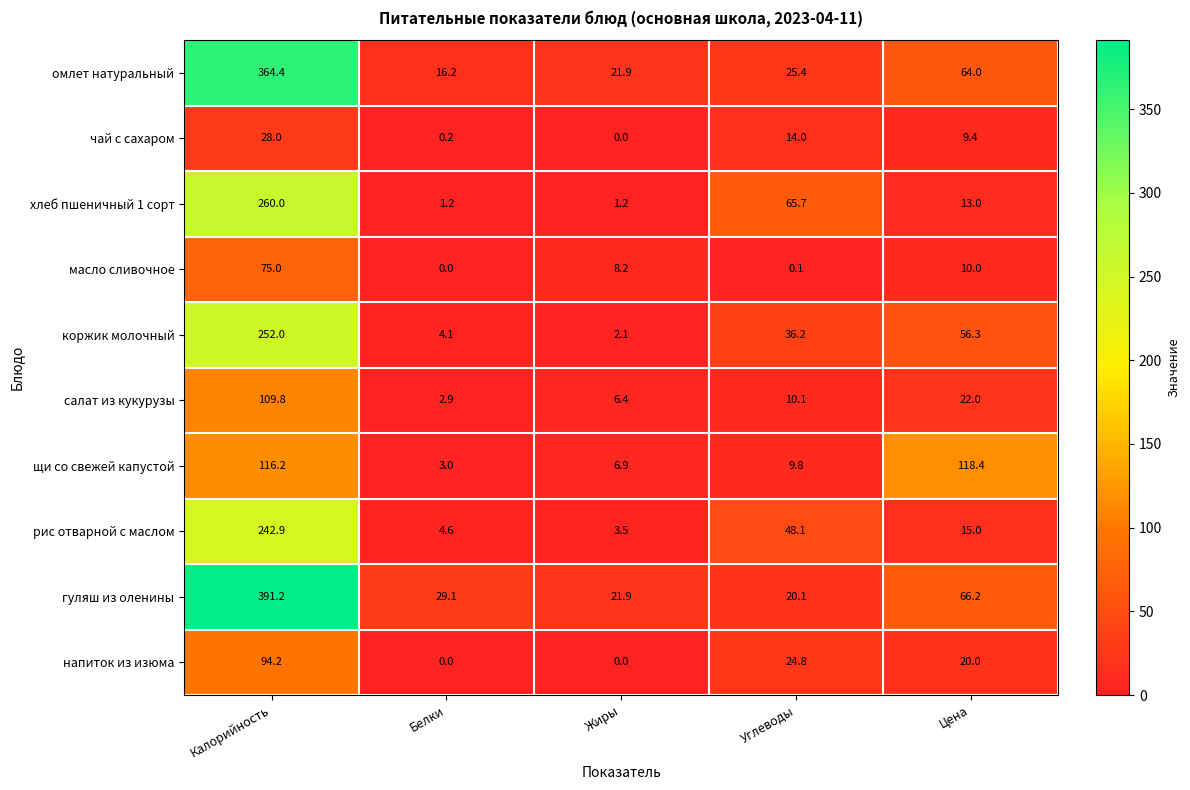

What is the spread (max minus min) of values at Цена?

109.0